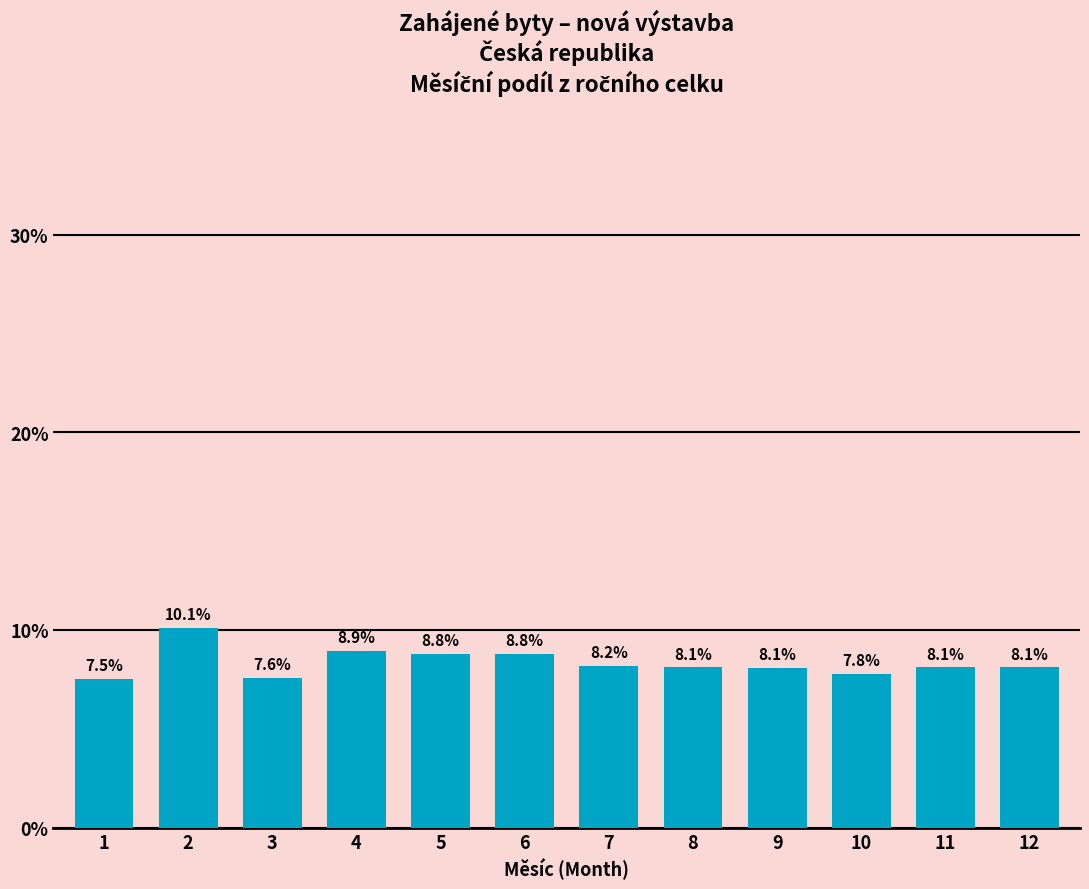

Reading left to right, transcribe all the data shown in this chart.

1=7.5	2=10.1	3=7.6	4=8.9	5=8.8	6=8.8	7=8.2	8=8.1	9=8.1	10=7.8	11=8.1	12=8.1